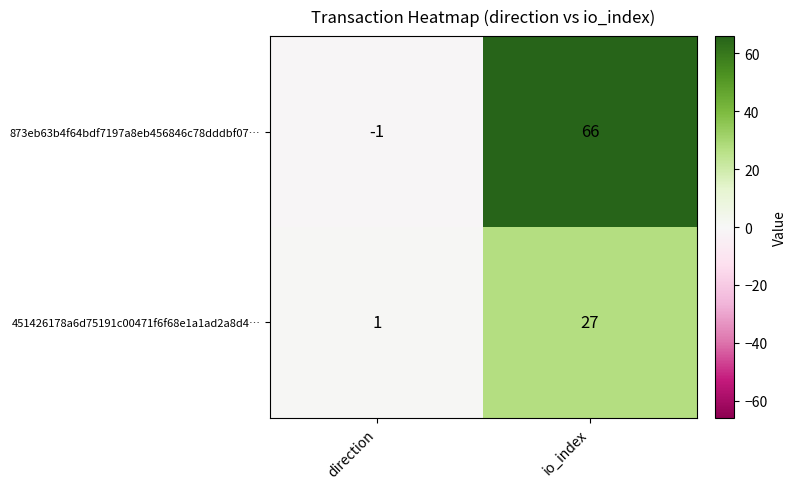

At which label does 873eb63b4f64bdf7197a8eb456846c78dddbf07… reach its peak?

io_index